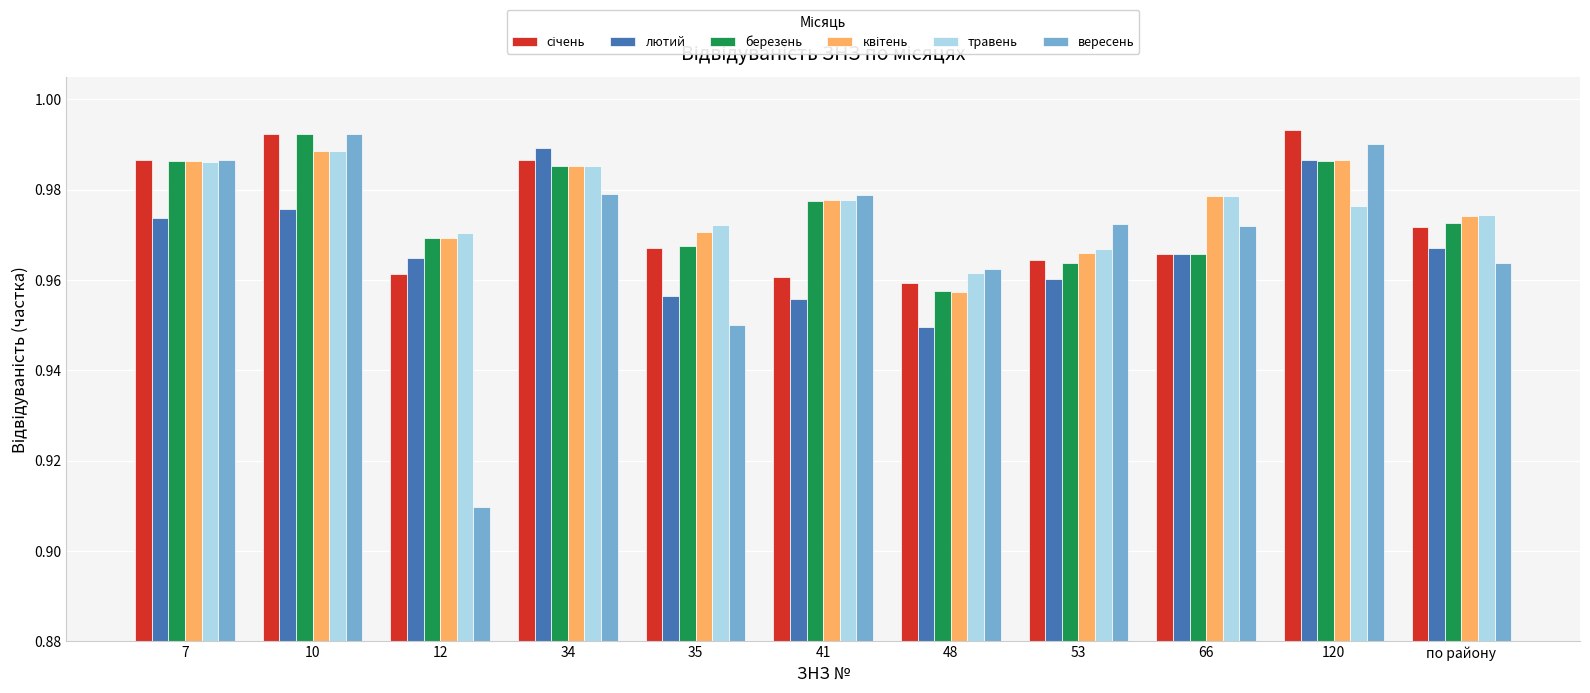

At which label does травень reach its minimum?

48